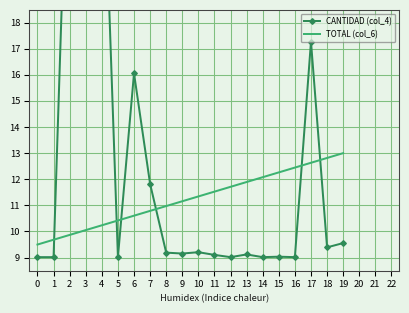

How many lines are shown in the chart?

2